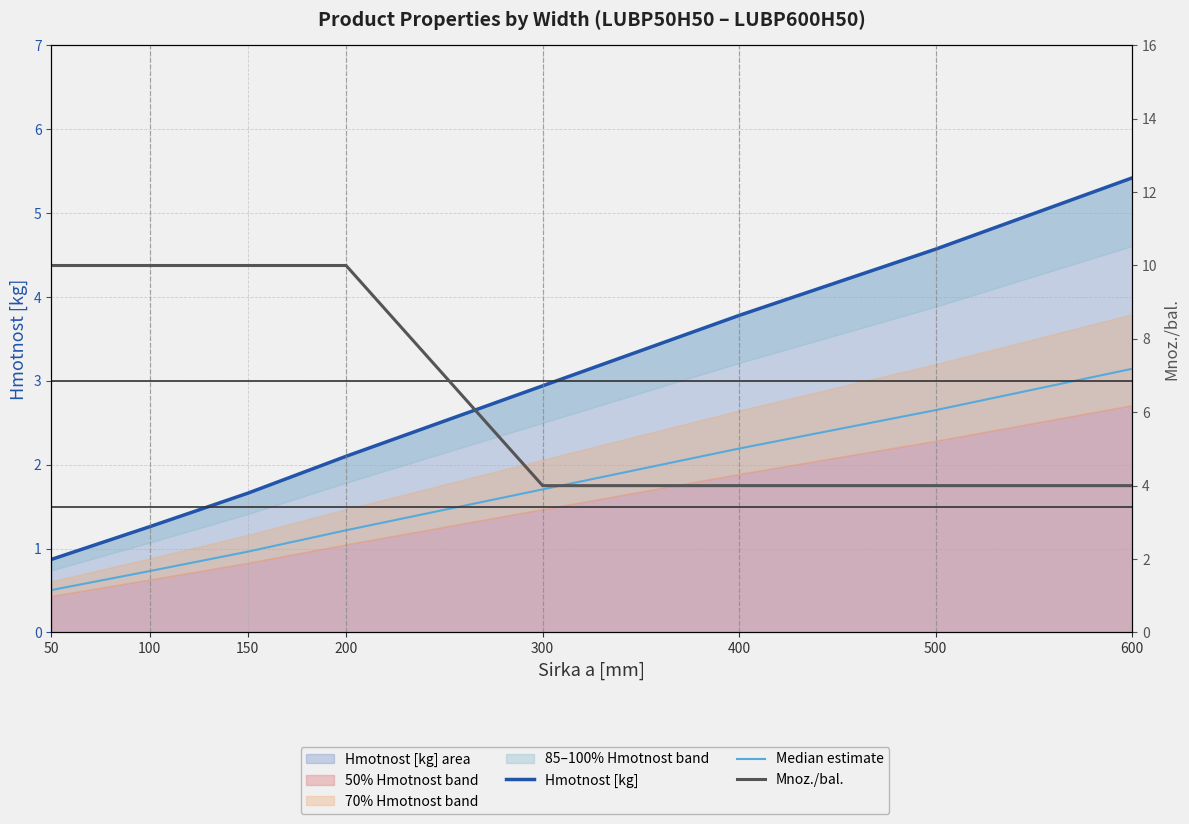

How many Mnoz./bal. values are between 4 and 10?

8